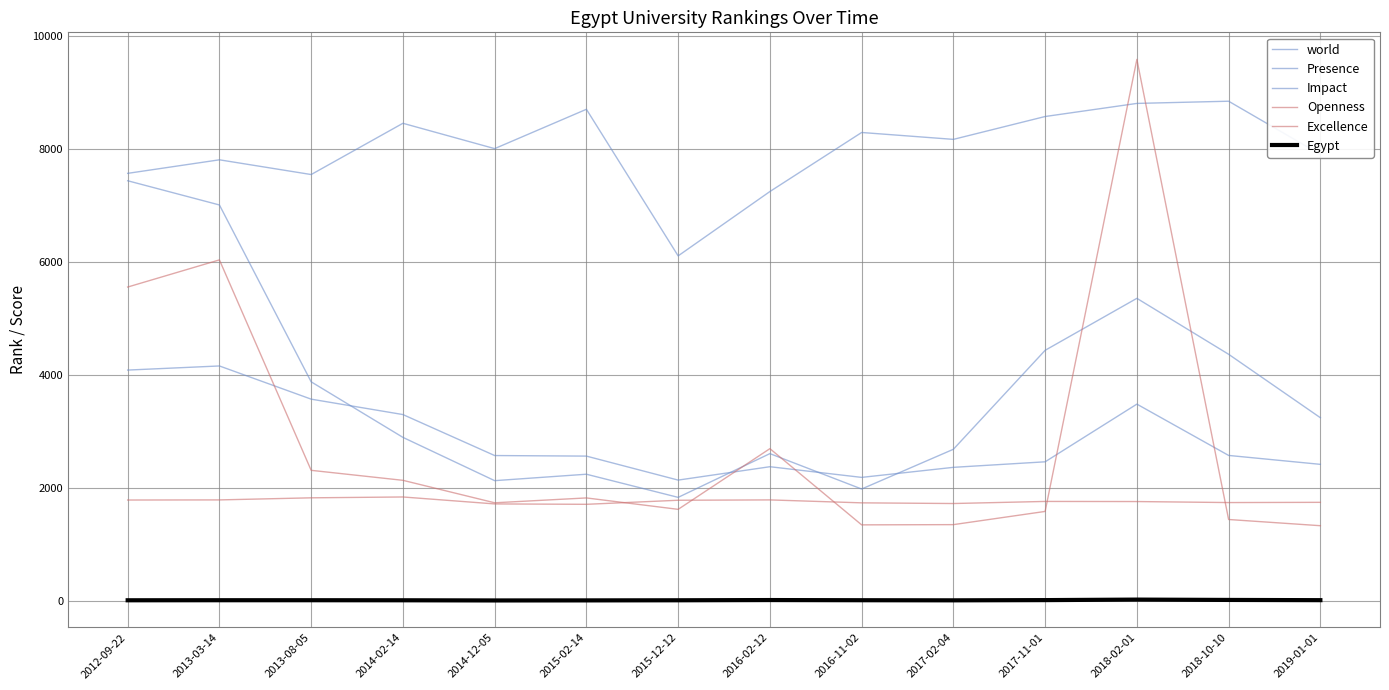

Does the chart display data point markers on the line(s)?

No